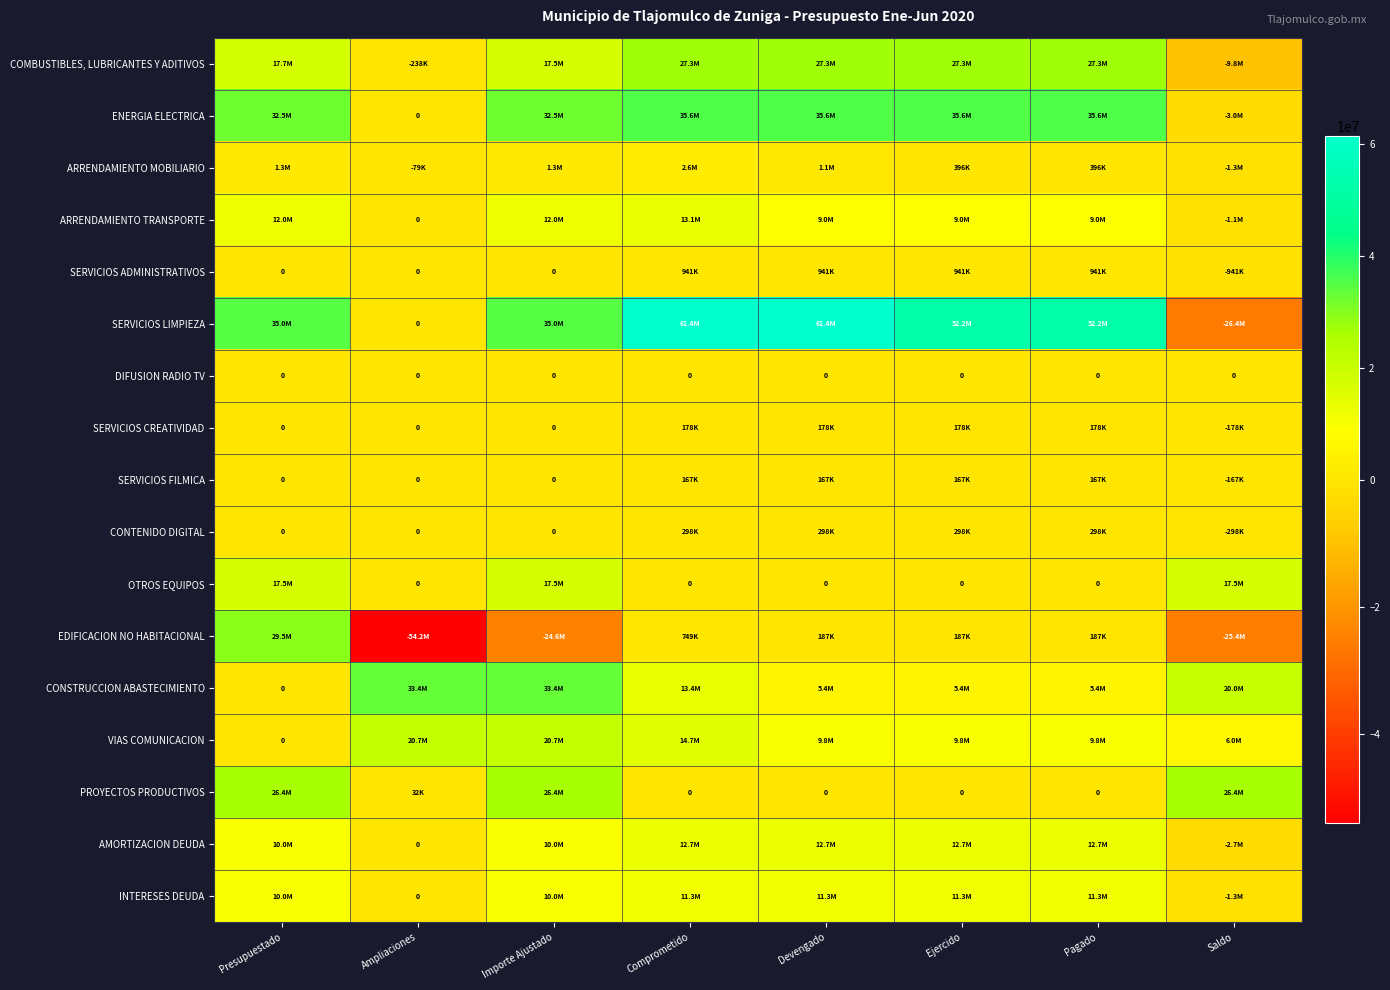

What is the smallest value displayed?

-54160489.0